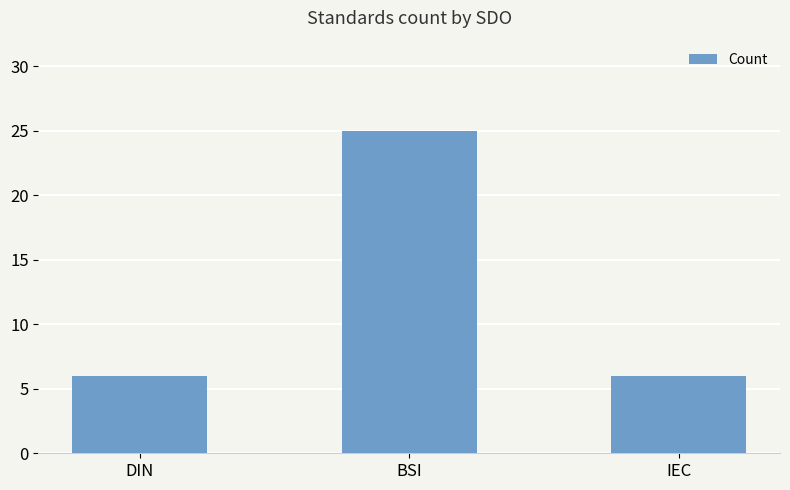

What is the label of the 1st bar from the right?

IEC